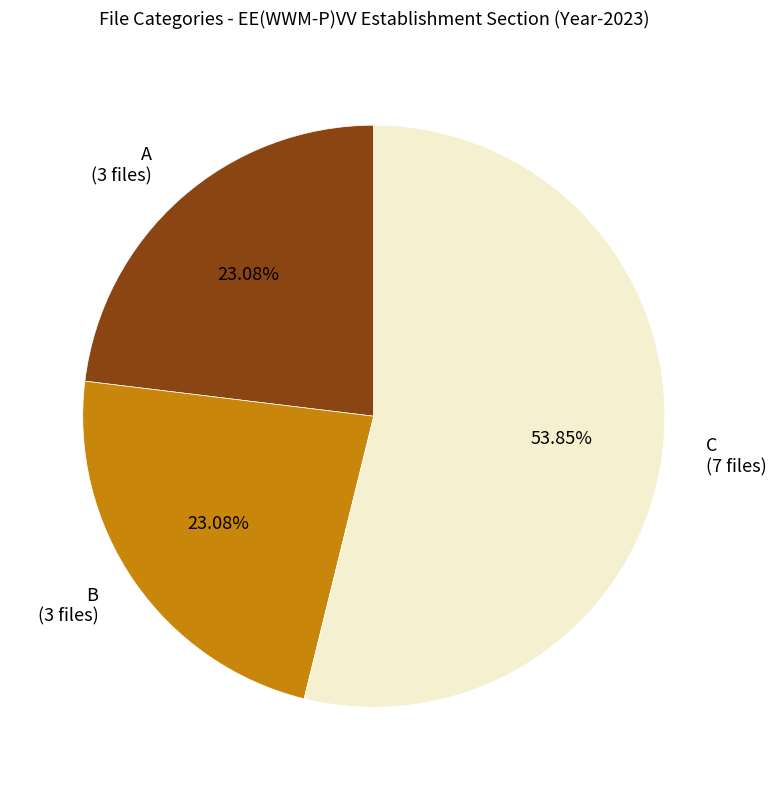

To the nearest percent, what is the average slice percentage?

33%